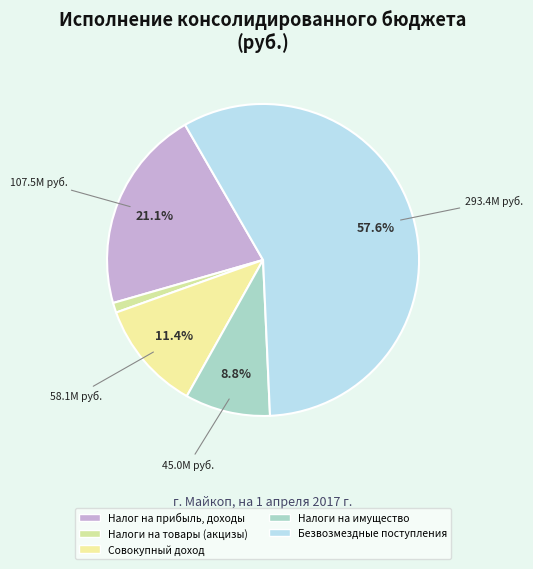

Count the number of slices in the pie.

5